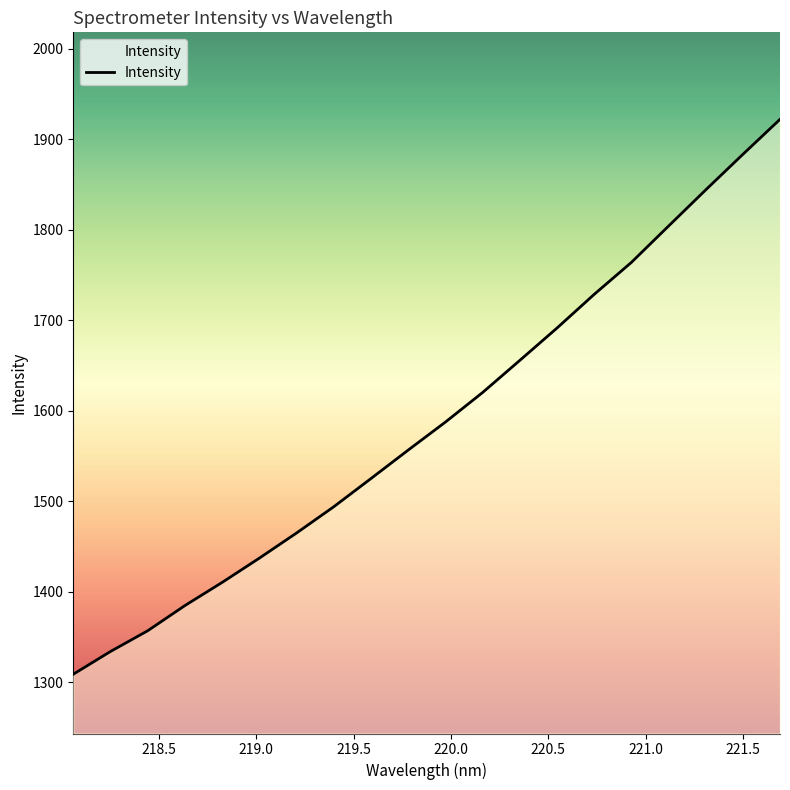

True or false: there are more than 0 points higher than both neighbors.

False